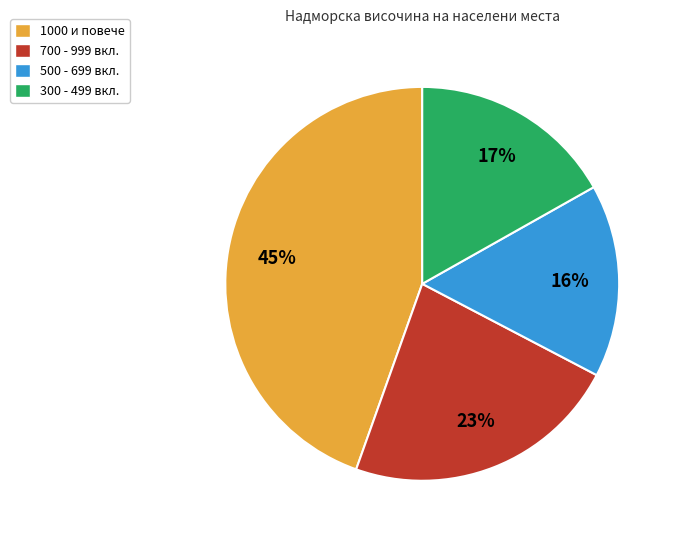

What is the largest slice in the pie chart?

1000 и повече